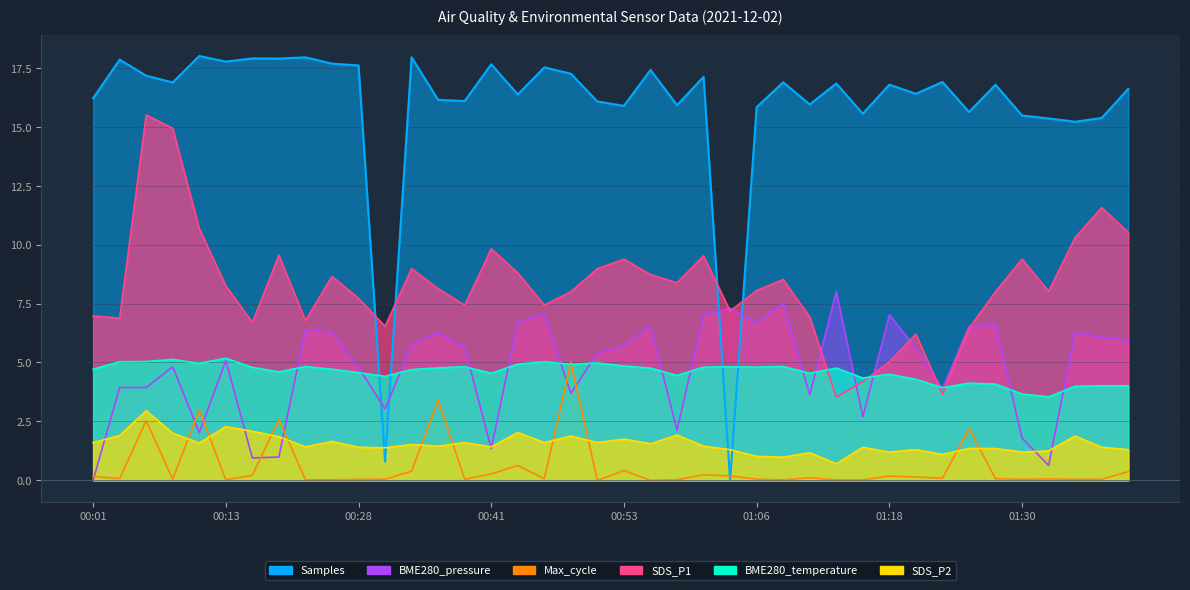

At which label is SDS_P1 closest to 9?

00:33